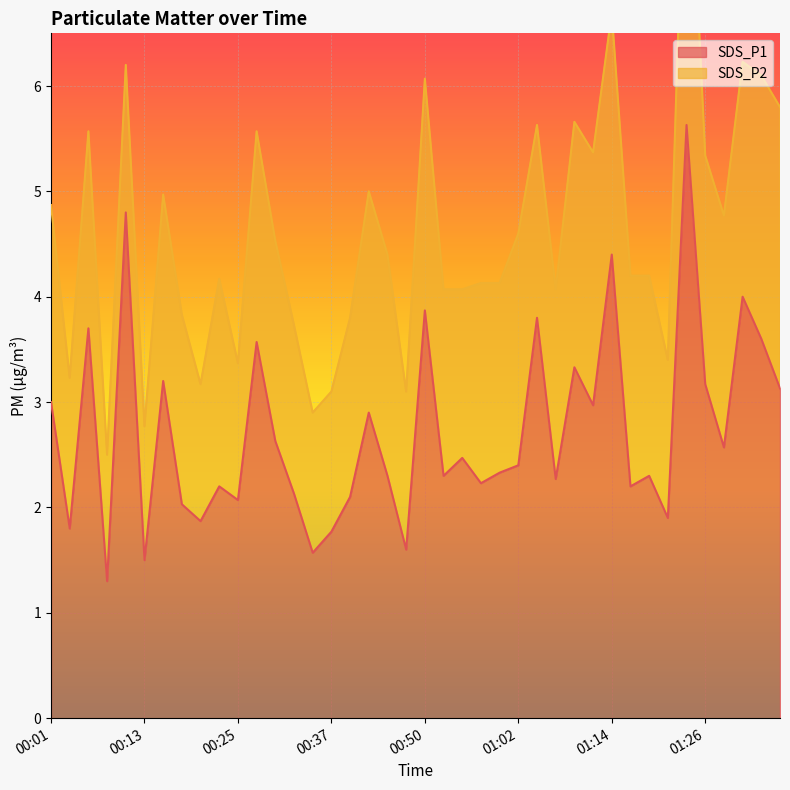

Rank the categories by value from lowest to highest.

00:08, 00:13, 00:35, 00:47, 00:37, 00:03, 00:20, 01:22, 00:18, 00:25, 00:40, 00:32, 00:23, 01:17, 00:57, 01:07, 00:45, 00:52, 01:19, 00:59, 01:02, 00:55, 01:29, 00:30, 00:42, 01:12, 00:01, 01:36, 01:26, 00:15, 01:09, 00:28, 01:34, 00:06, 01:04, 00:50, 01:31, 01:14, 00:10, 01:24